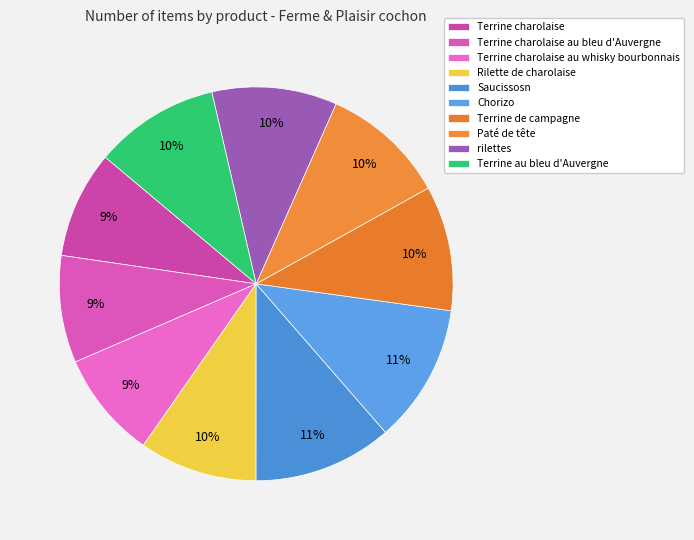

How many segments does this pie chart have?

10